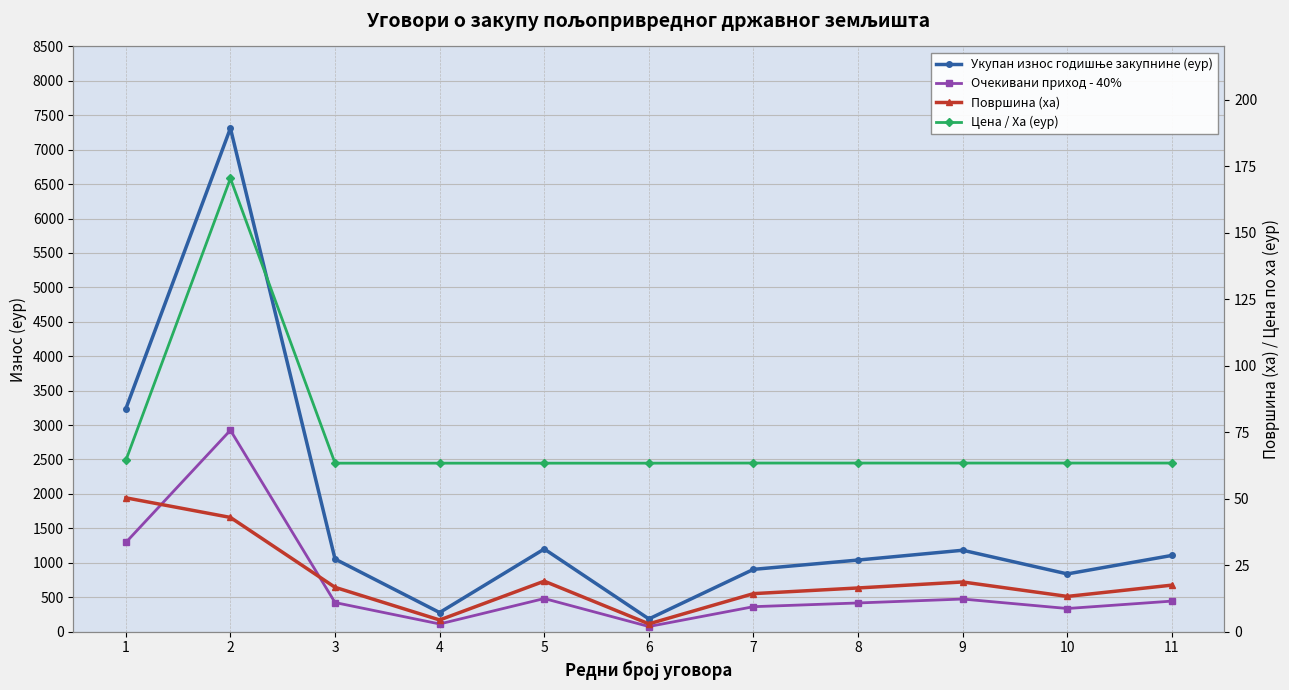

How many categories are shown in the chart?

11